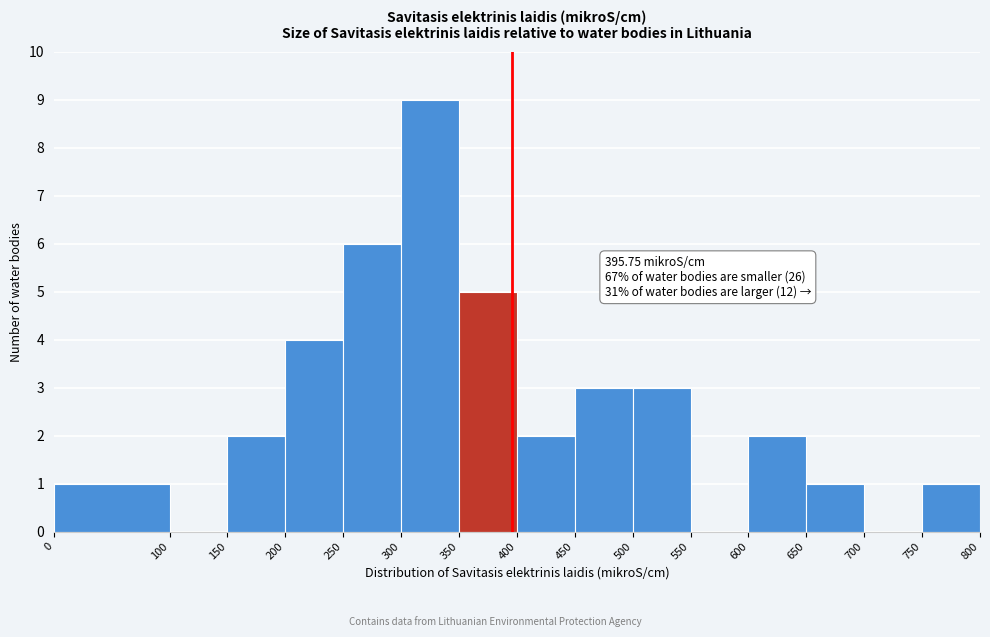

Over which range of the x-axis is the bar tallest?

300 to 350